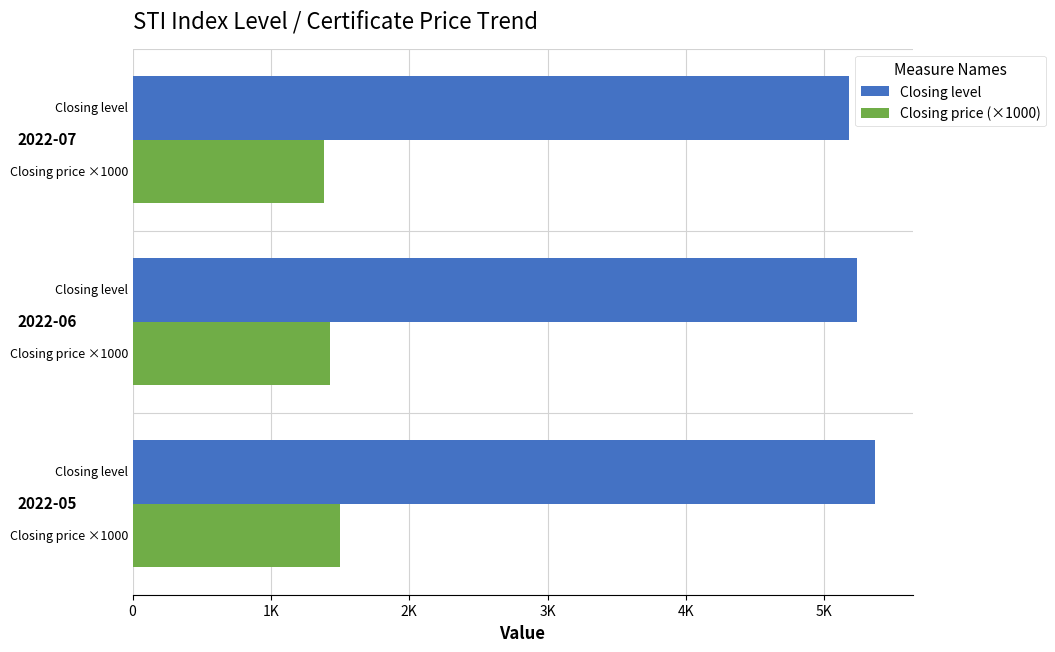

Reading left to right, list all the values displayed in this chart.

Closing level: 5369.0	5236.0	5181.9
Closing price (×1000): 1500.0	1429.1	1385.4